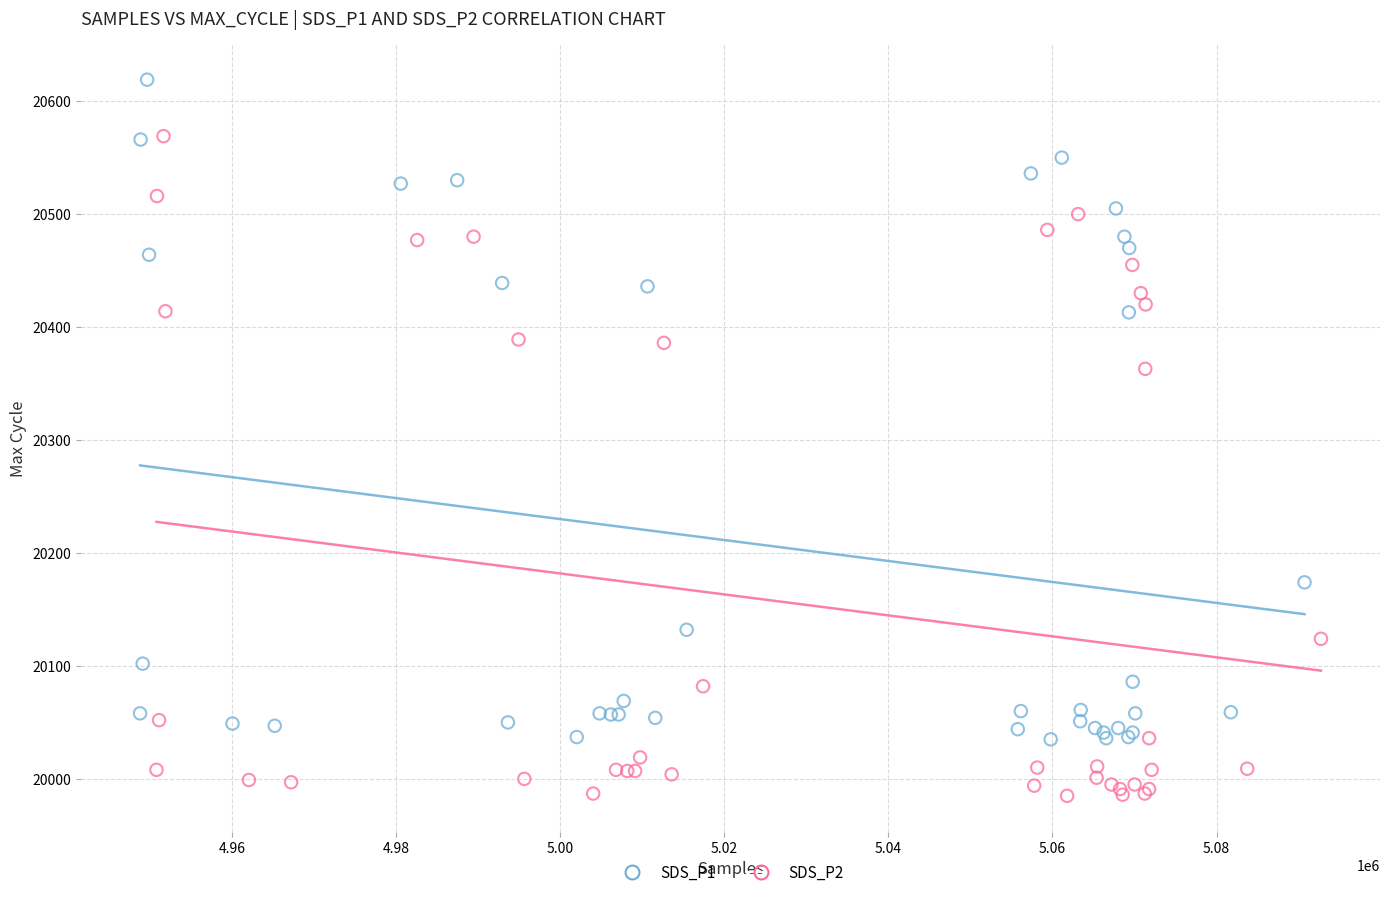

Which series reaches the minimum Y coordinate?

SDS_P2